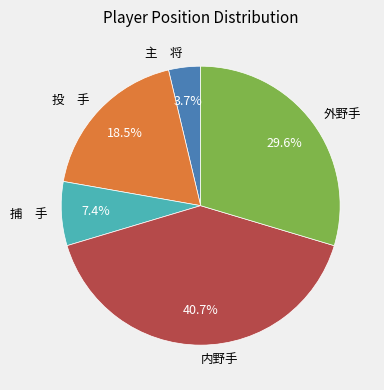

Does 主 将 account for over 50% of the chart?

No